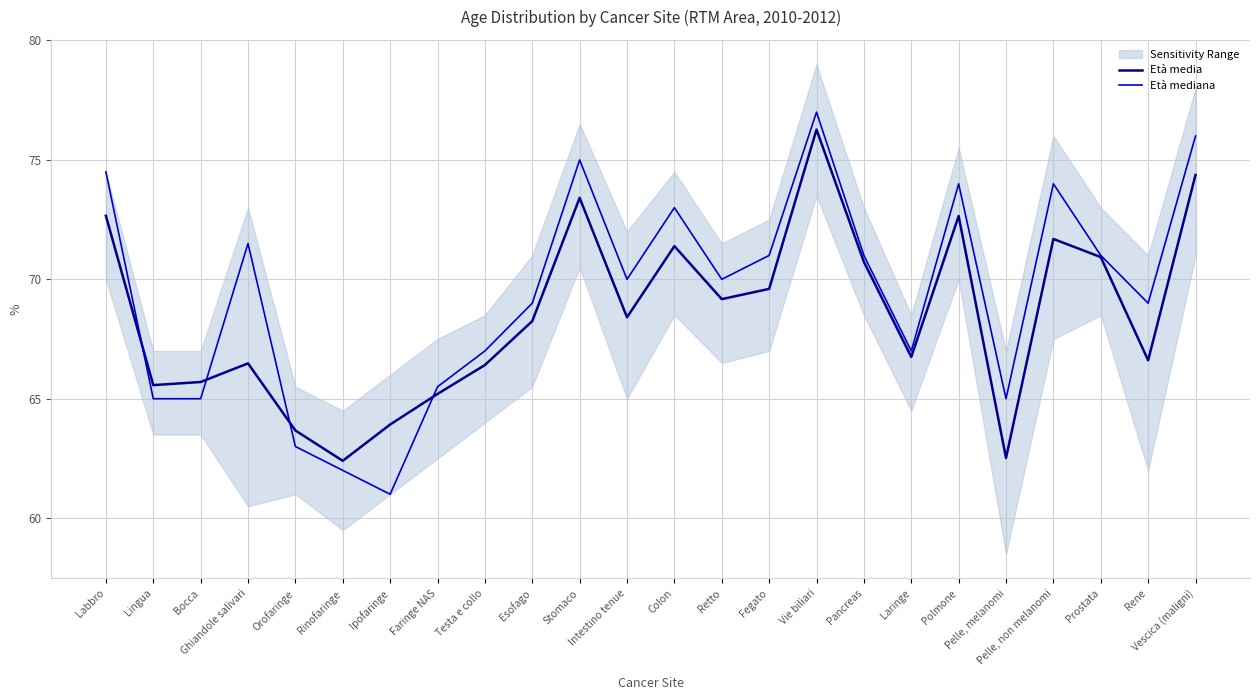

At which label does Età media first exceed 68?

Labbro